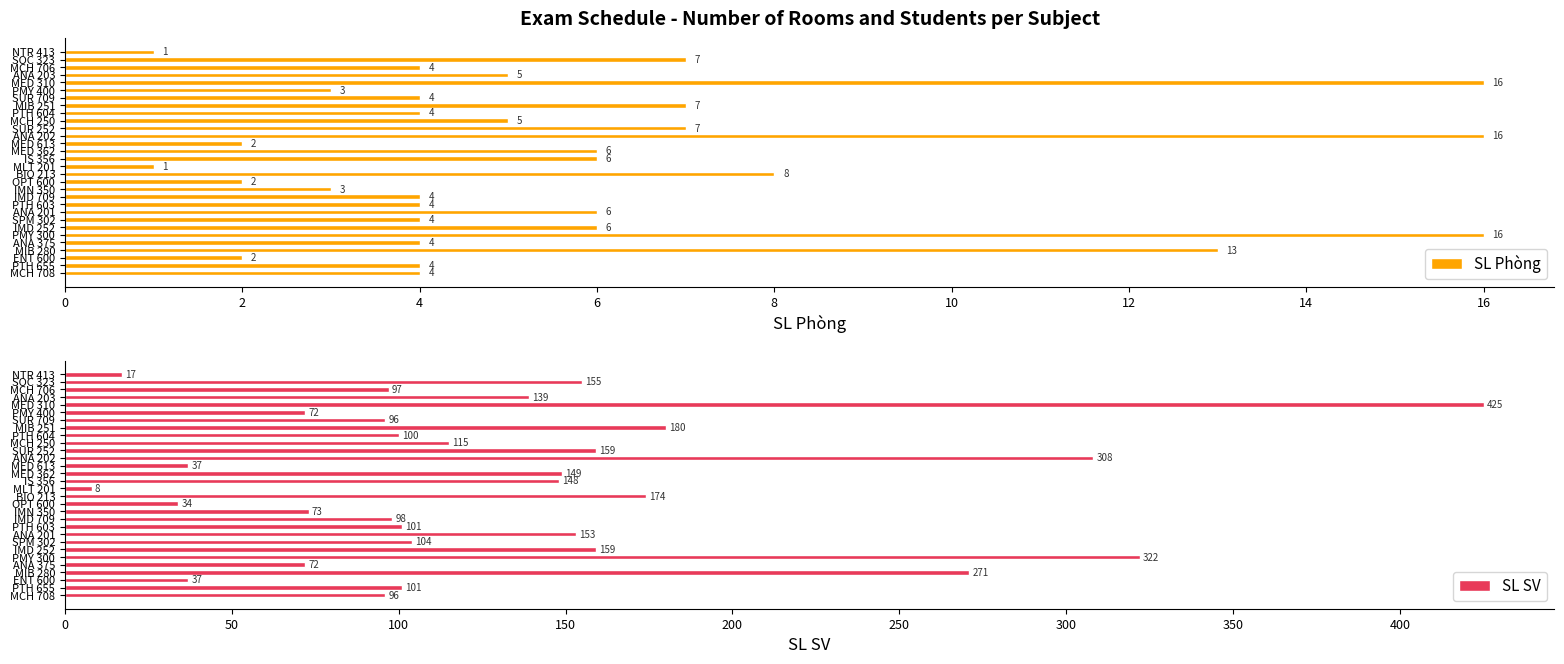

The value of SL Phòng at IMD 709 is 1. True or false?

False